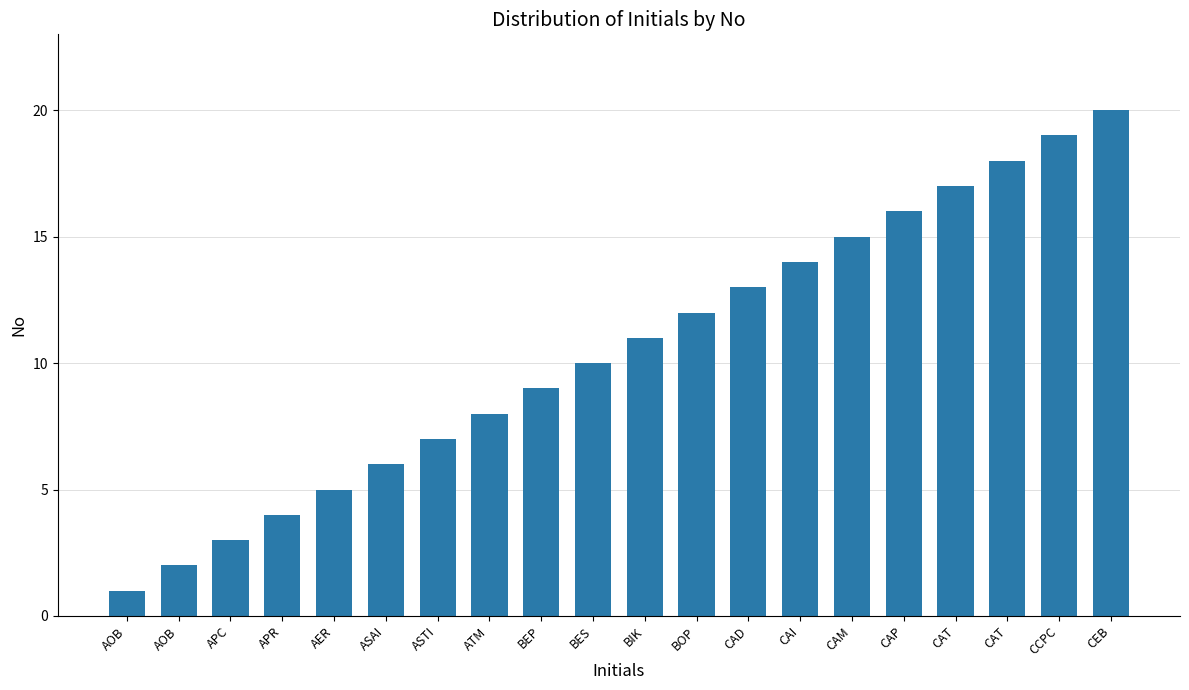

Are the bars horizontal?

No